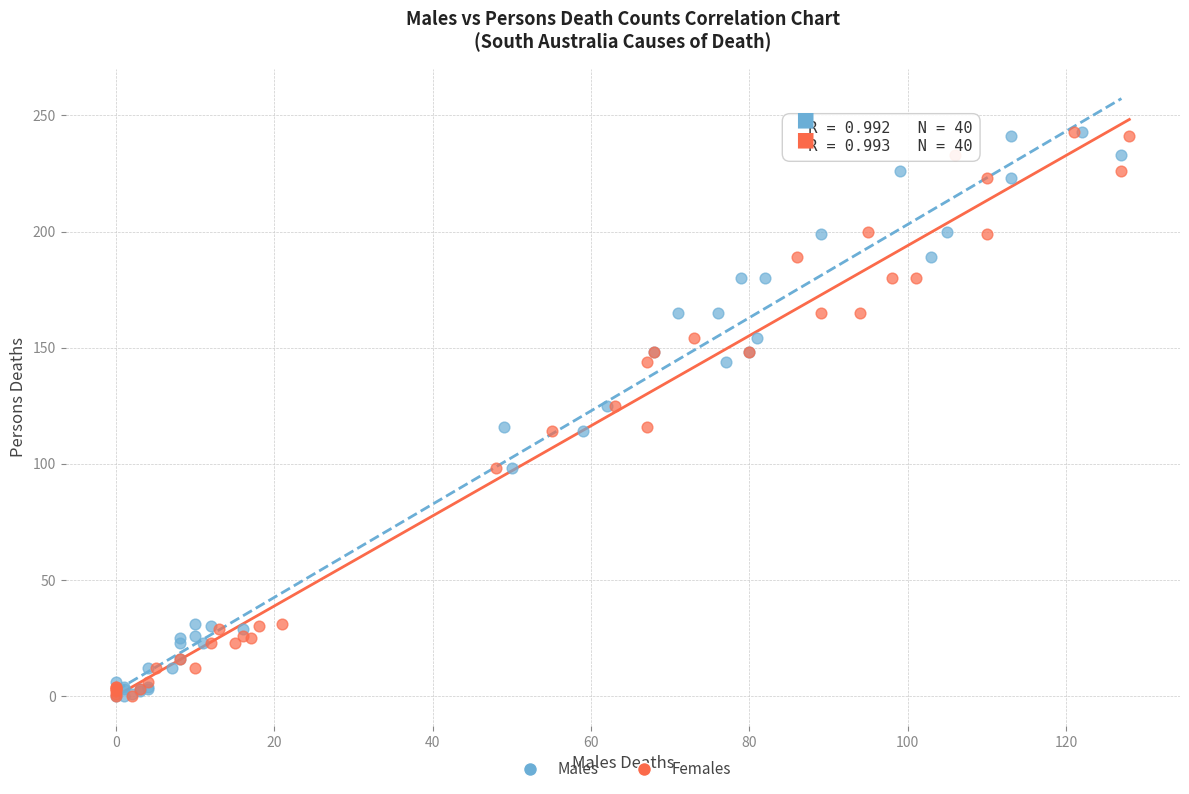

What are all the series names shown in the legend?

Males, Females